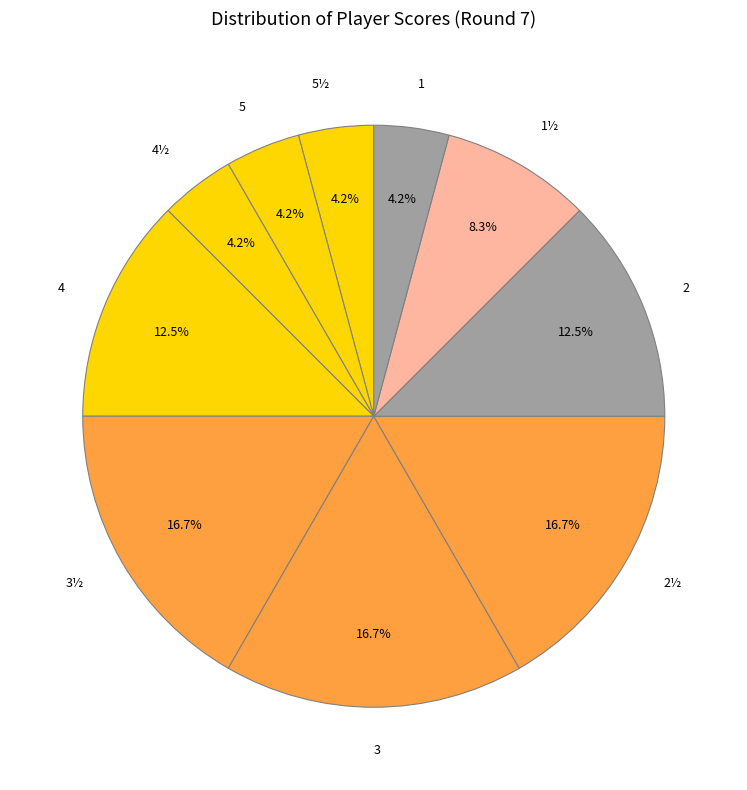

What is the total percentage of 2½ and 3½?

33.3%